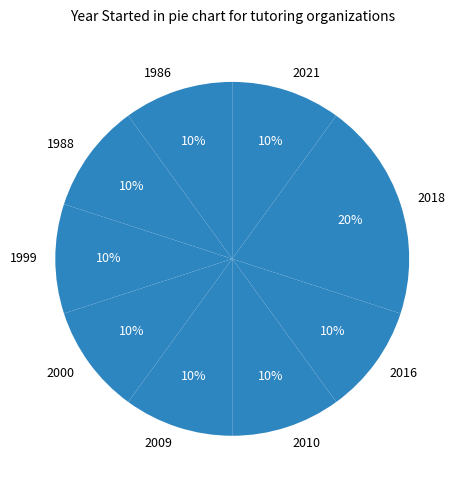

What is the largest slice in the pie chart?

2018